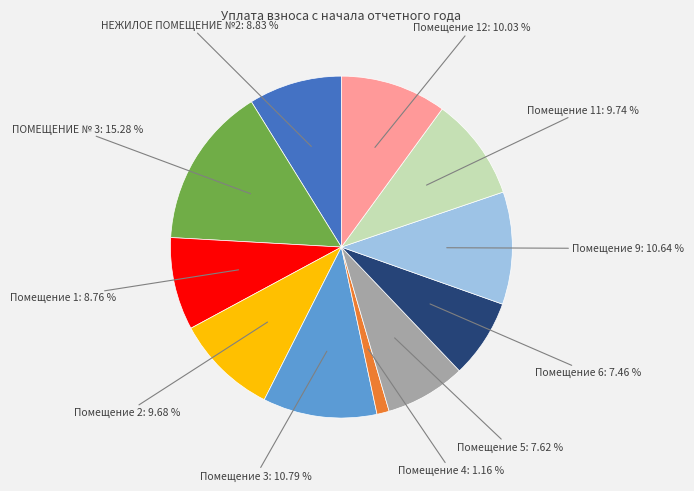

Does any single category account for the majority?

No